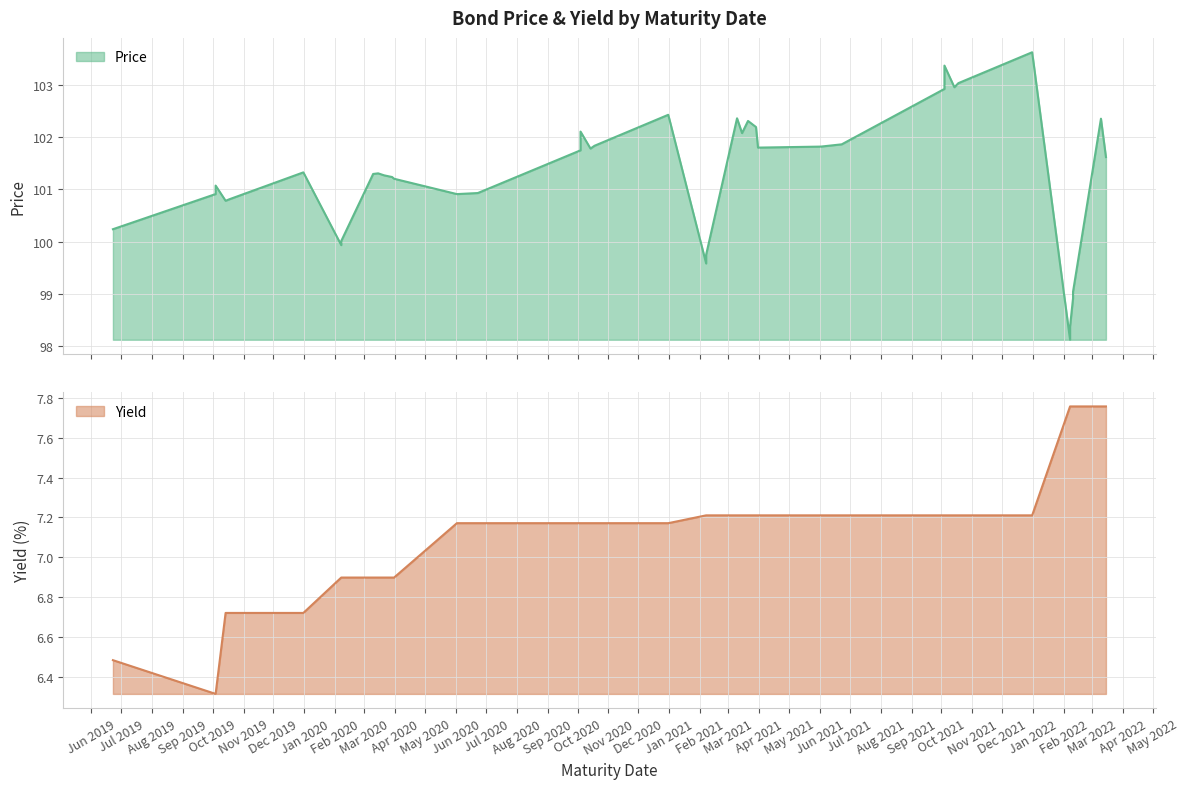

Does the chart display data point markers on the line(s)?

No